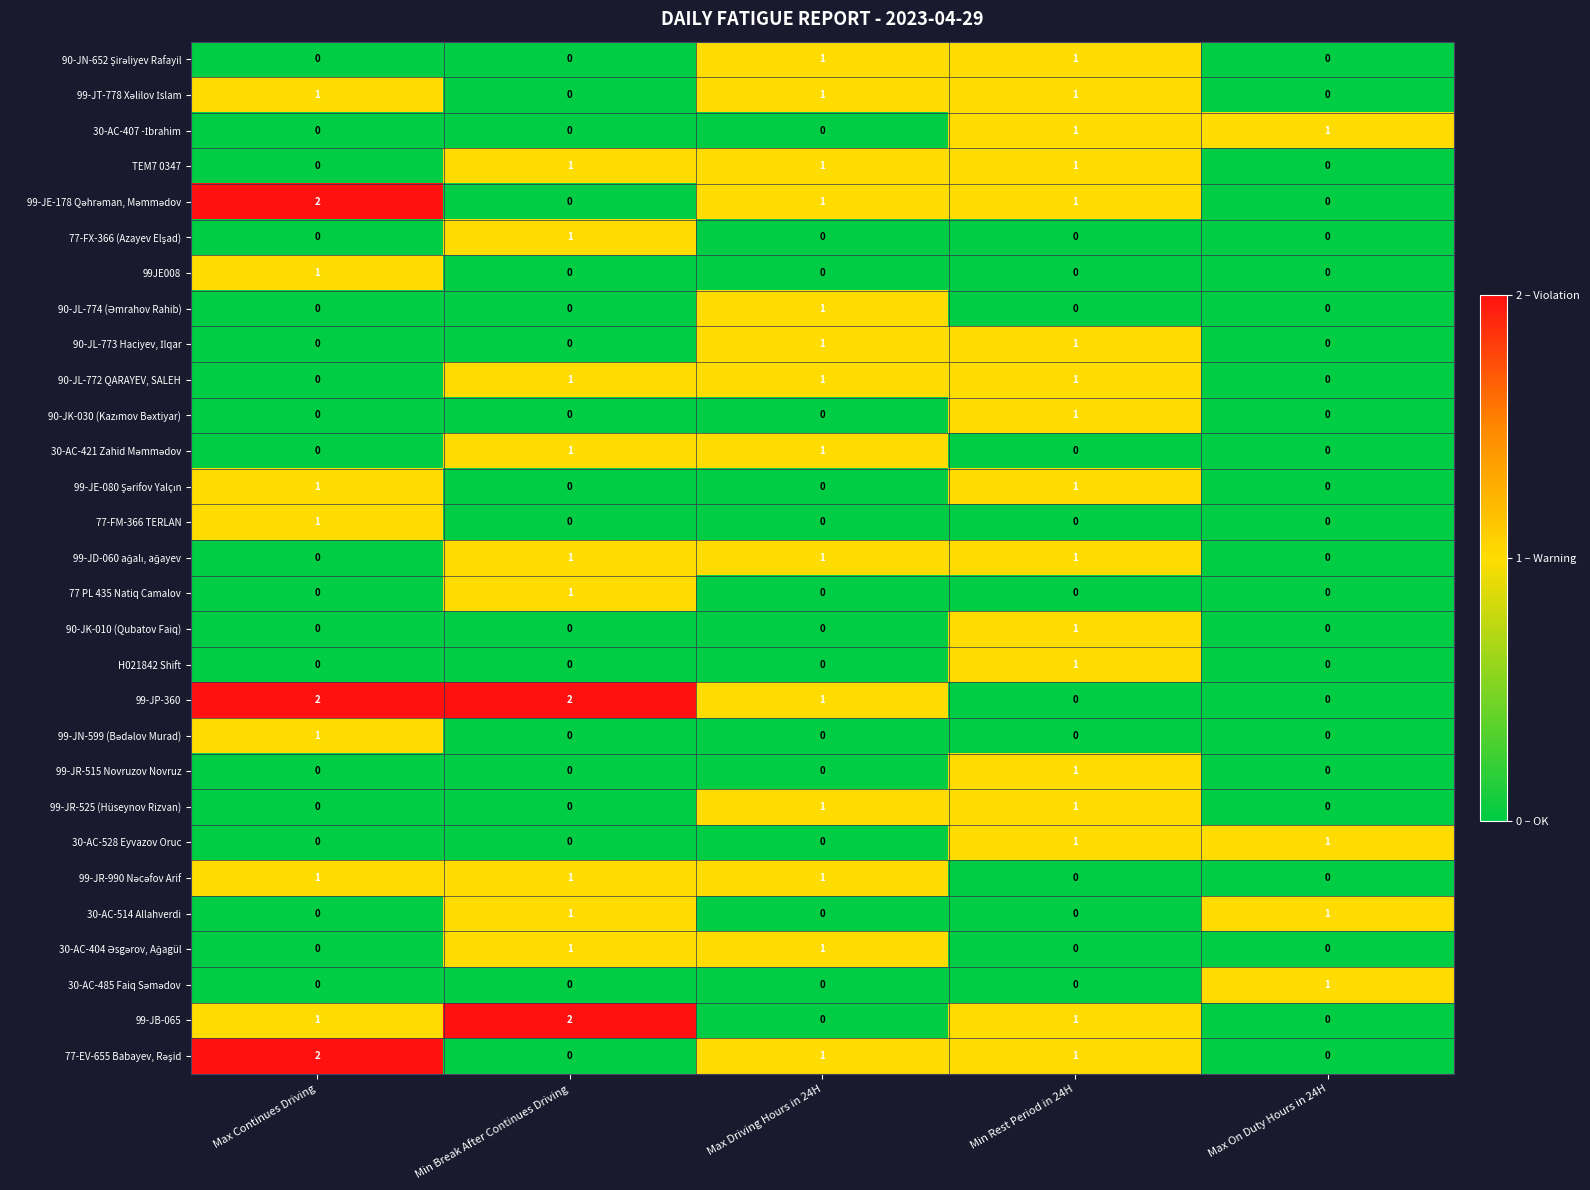

At which category is the sum across all series the highest?

Min Rest Period in 24H